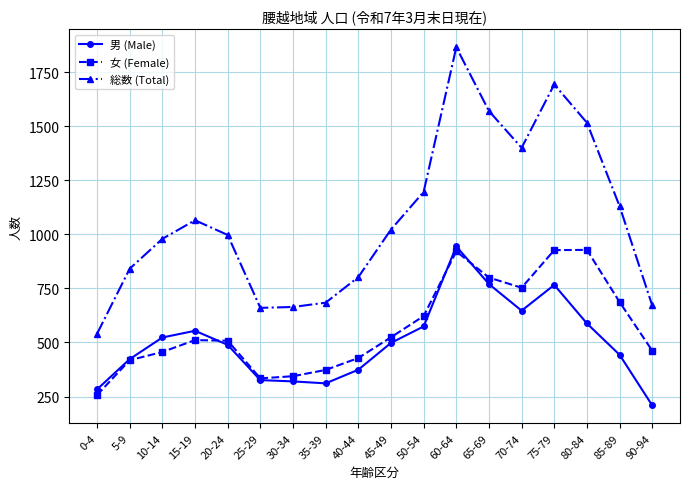

The value of 総数 (Total) at 45-49 is 1022. True or false?

True